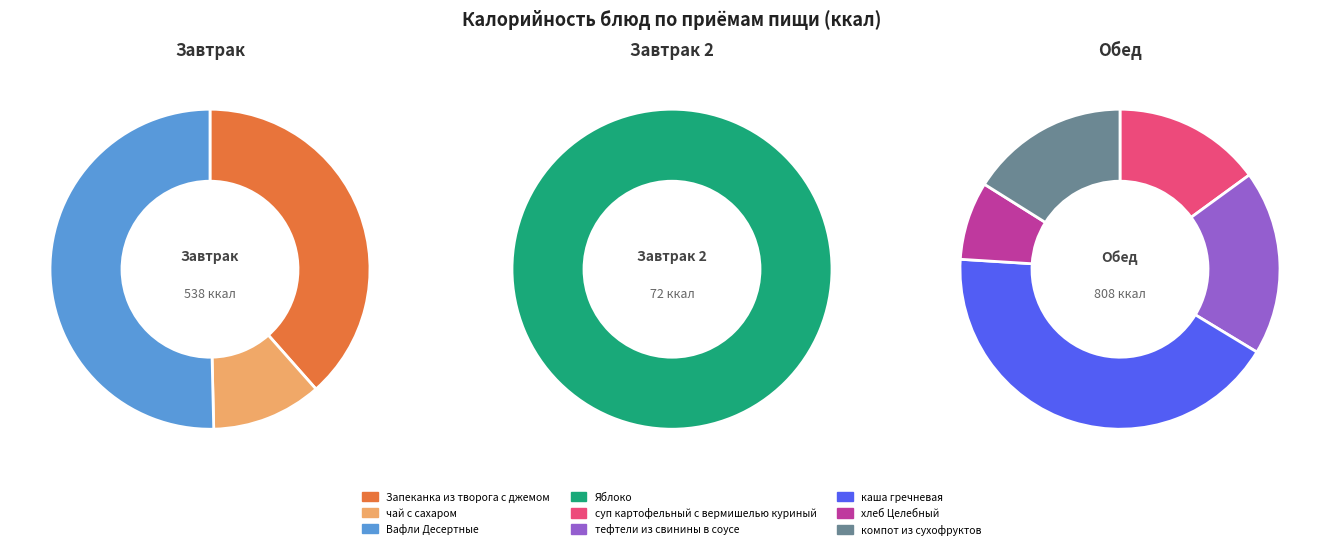

Which slice is the largest?

каша гречневая